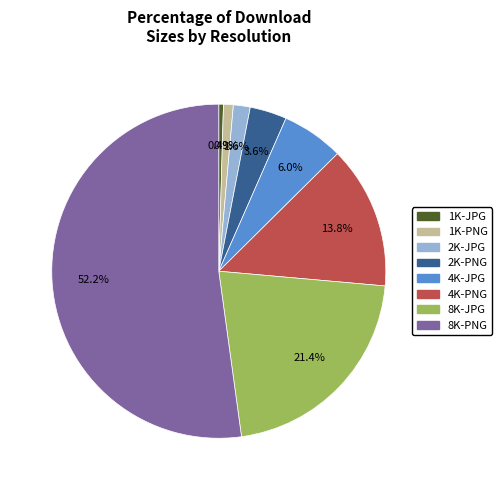

True or false: 8K-PNG accounts for 64% of the total.

False